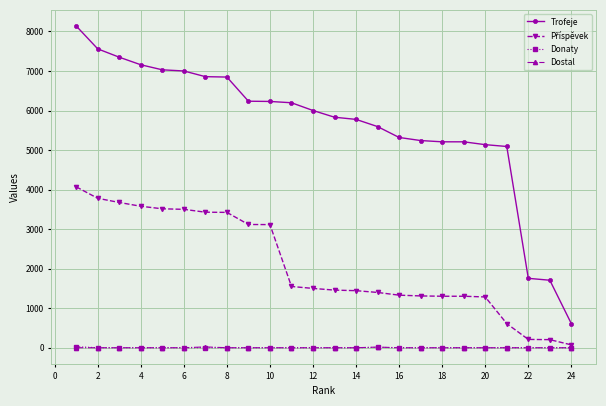

At how many categories does at least one series exceed 842?

23